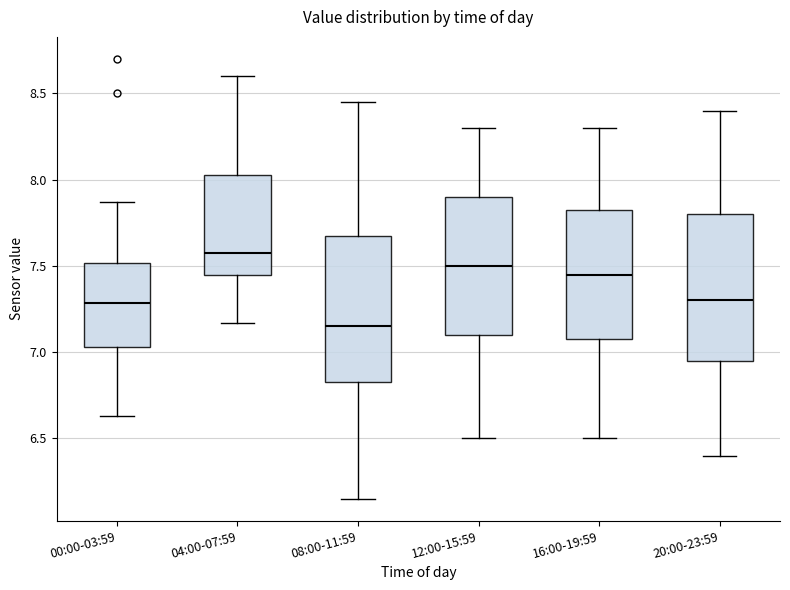

Where does the lower whisker of the box for 16:00-19:59 end on the y-axis? The values are not printed on the chart, so give them approximately, as read against the axis.

6.50